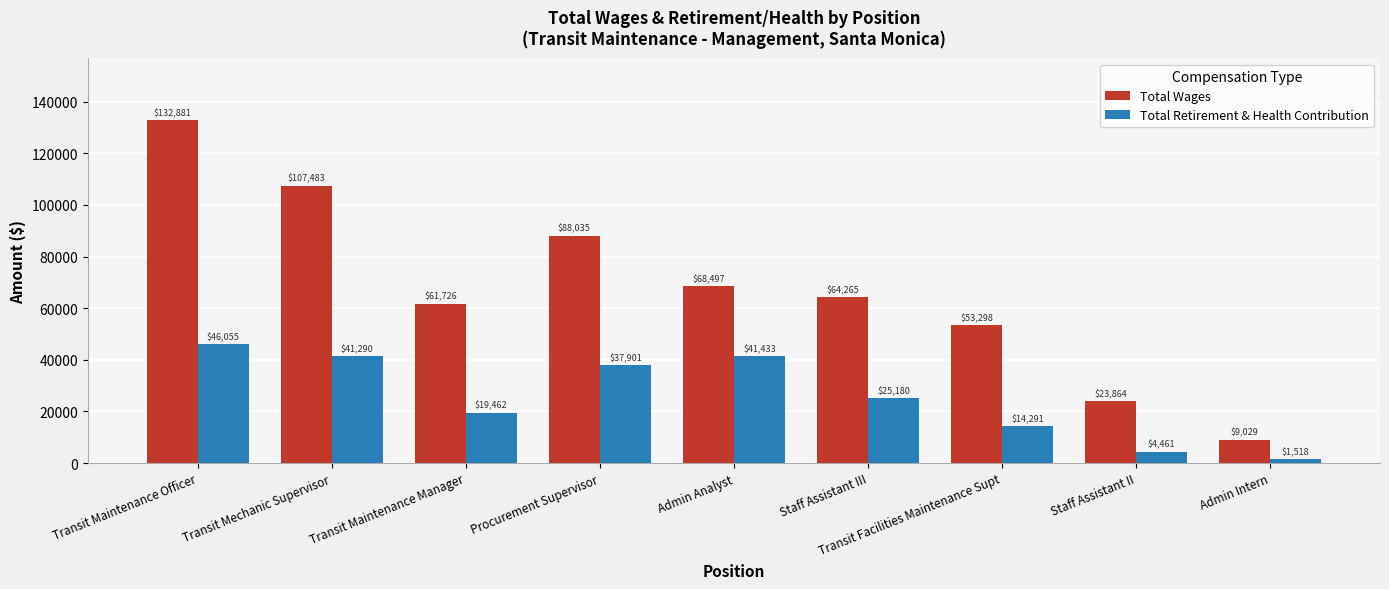

How many bars are there in each group?

2